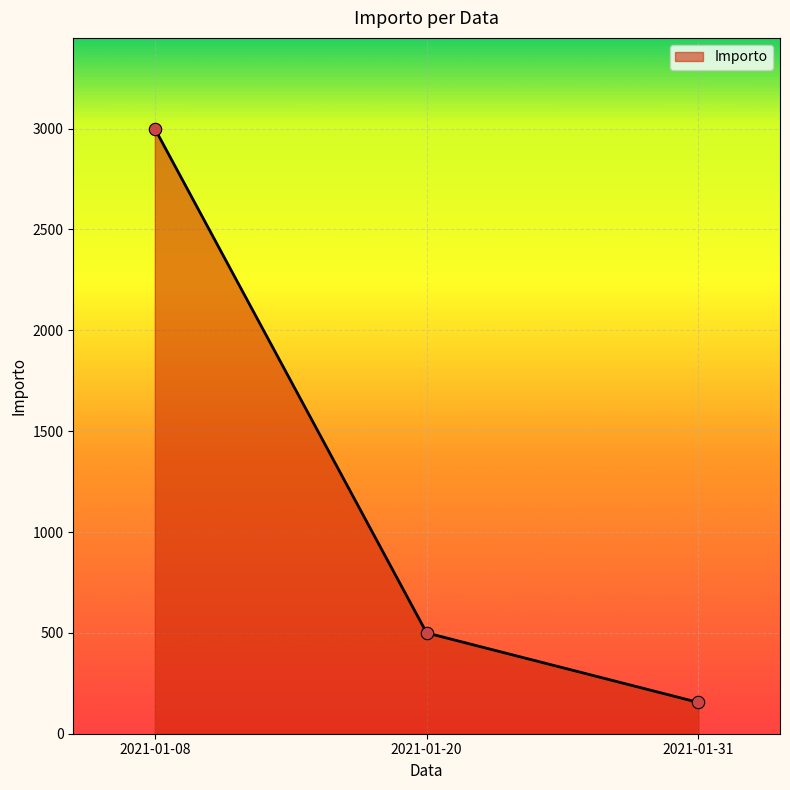

Which has a higher value, 2021-01-31 or 2021-01-20?

2021-01-20